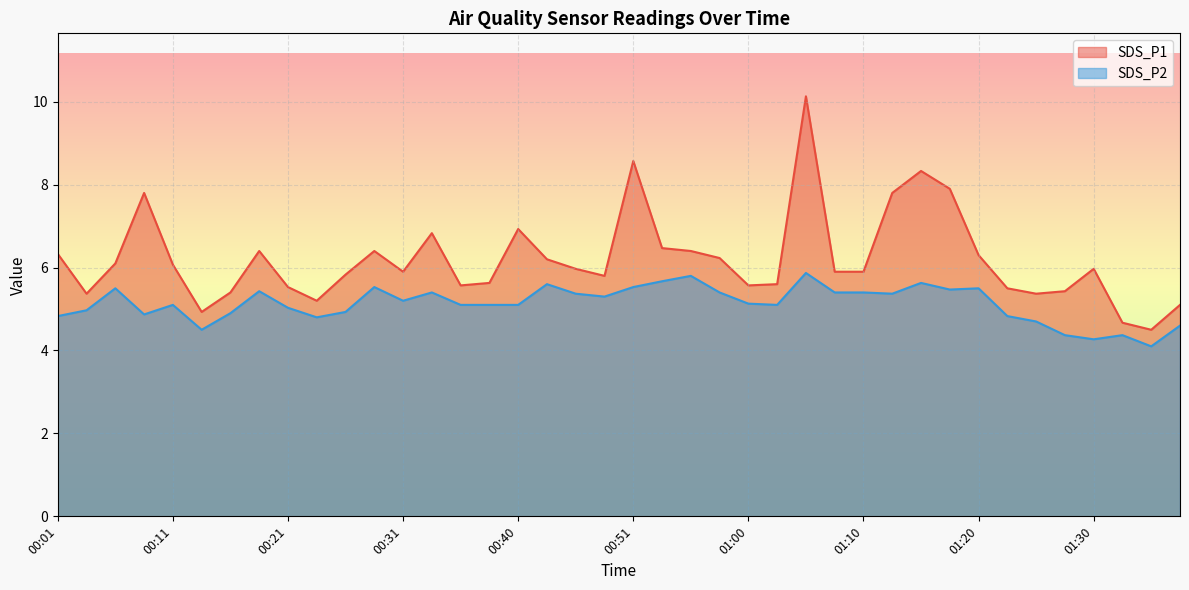

Which series changed the most between 00:09 and 01:30?

SDS_P1